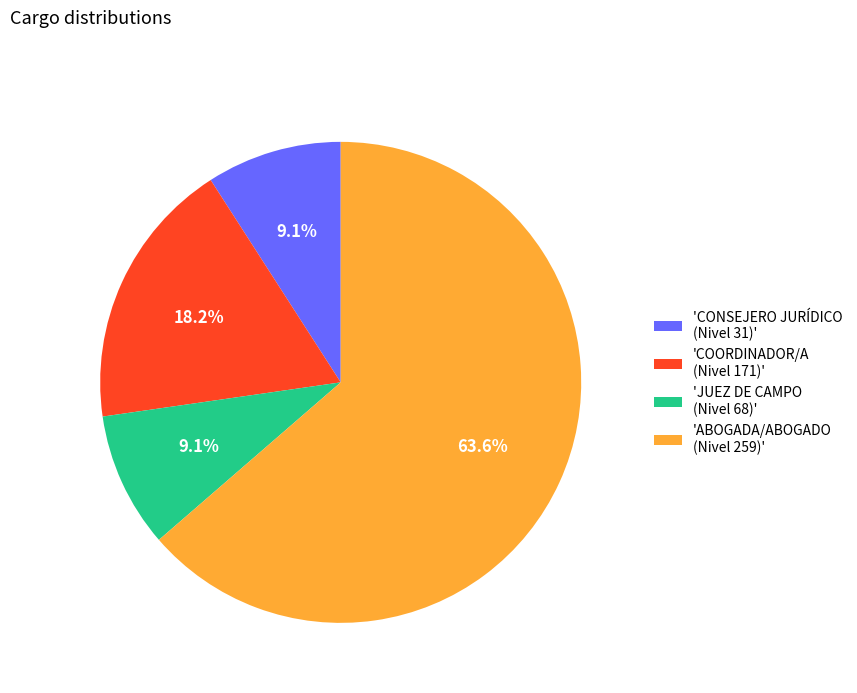

Is there any slice that represents more than half of the pie?

Yes